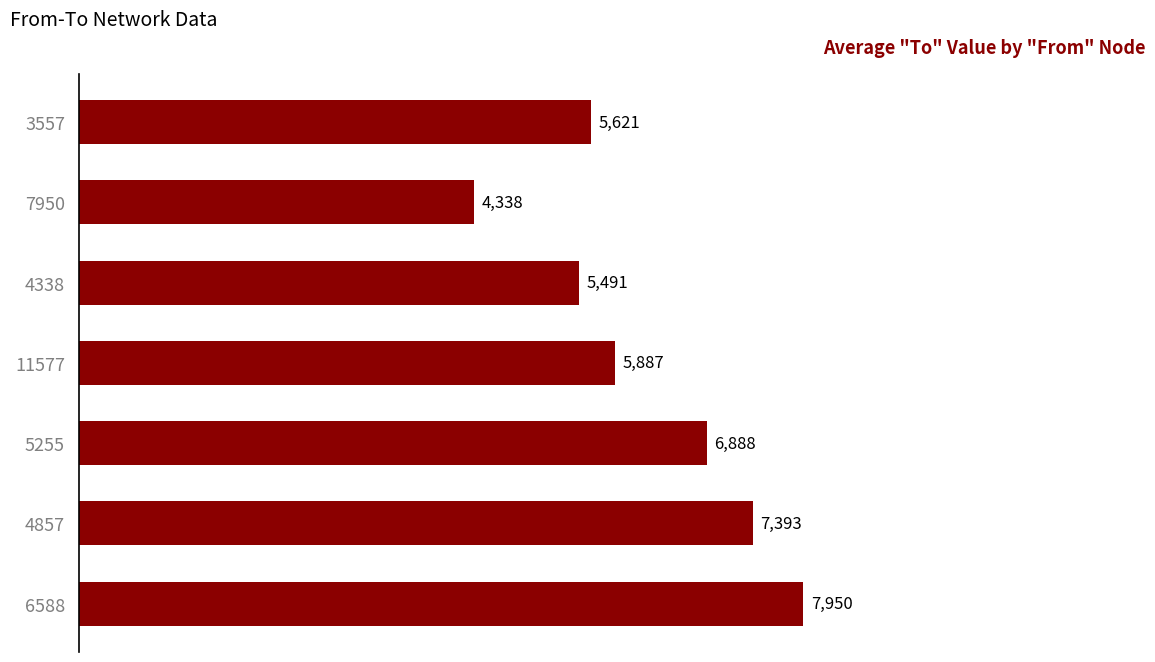

What is the average value?

6224